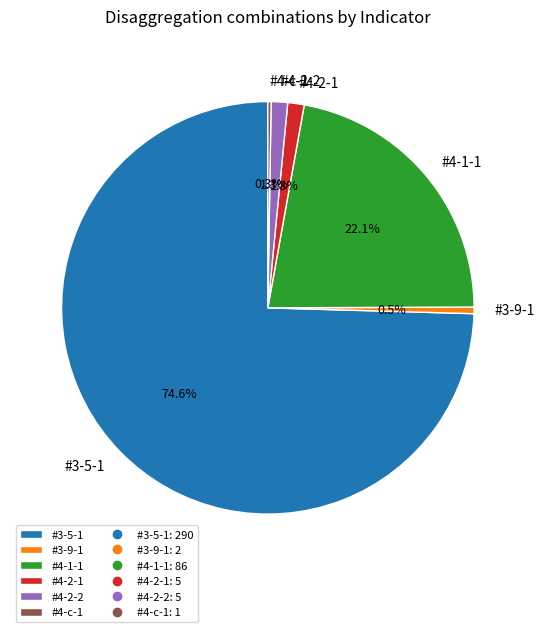

Between #3-9-1 and #4-2-1, which is larger?

#4-2-1